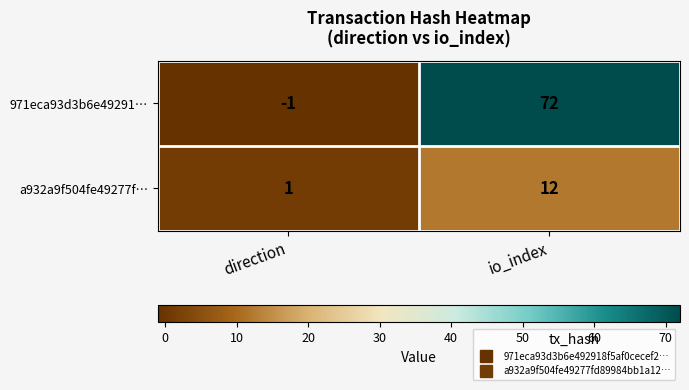

At which label is a932a9f504fe49277f… closest to 6?

direction